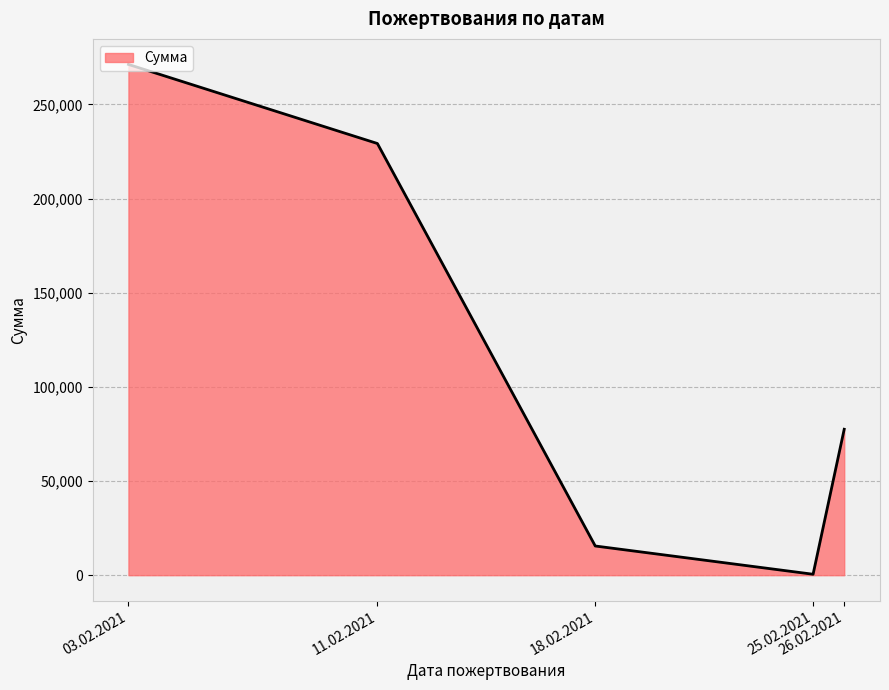

Is it true that the value at 26.02.2021 is 77500?

True